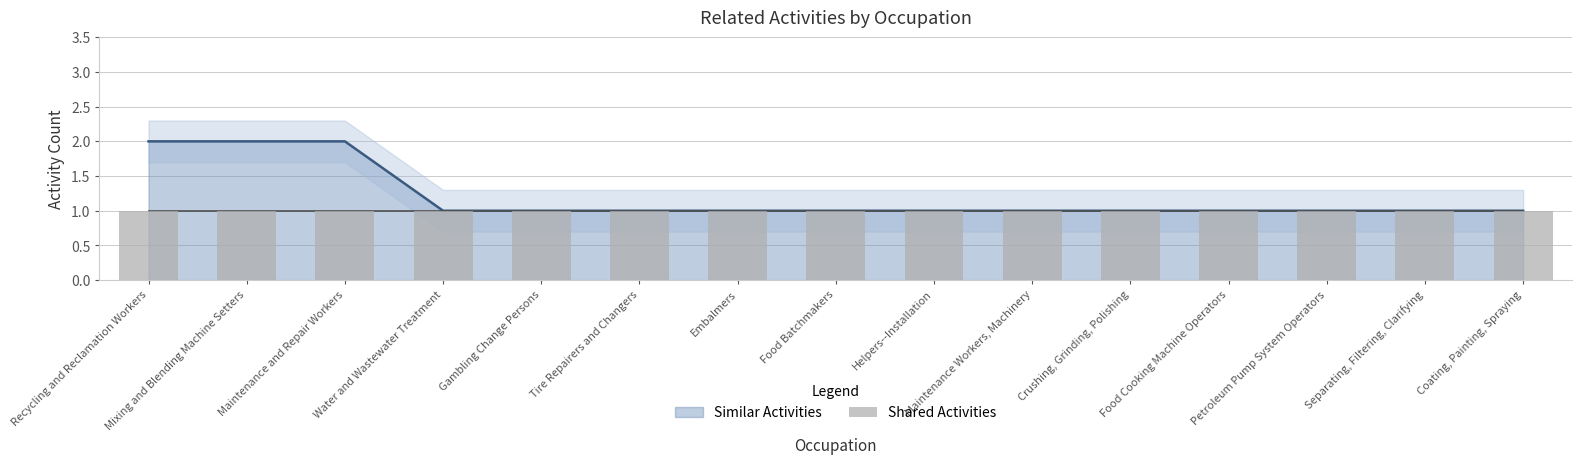

The chart shows a value of 2 at Recycling and Reclamation Workers. True or false?

True